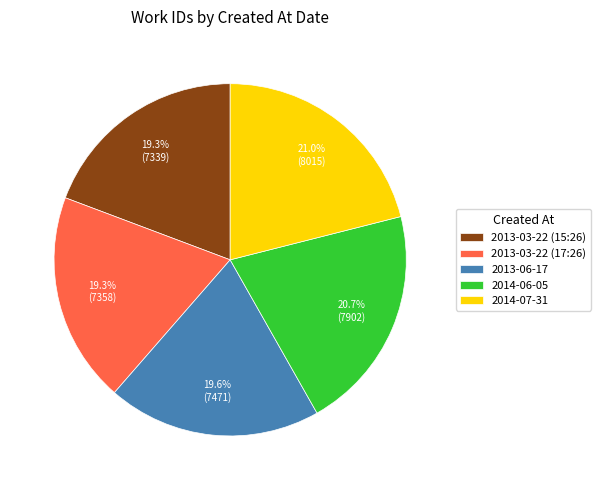

Approximately how many times larger is the value at 2014-06-05 compared to 2013-03-22 (17:26)?

1.1